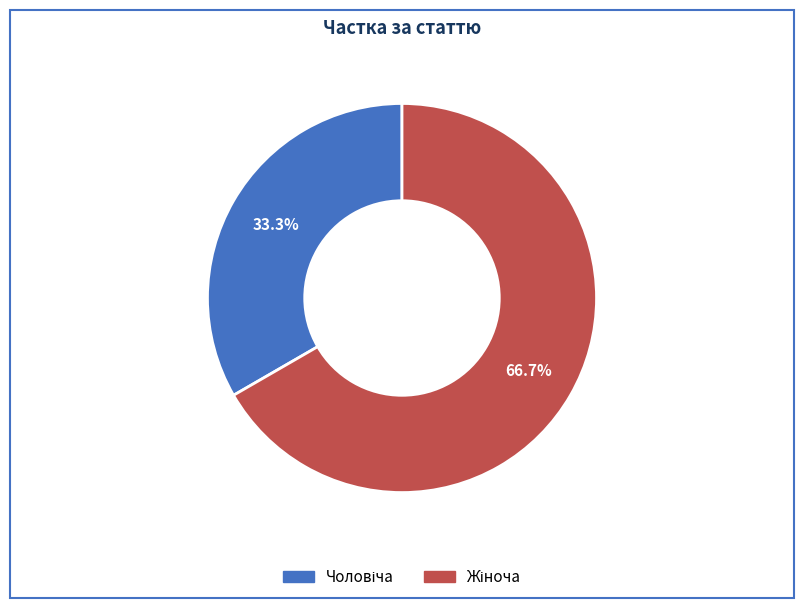

To the nearest percent, what is the average slice percentage?

50%